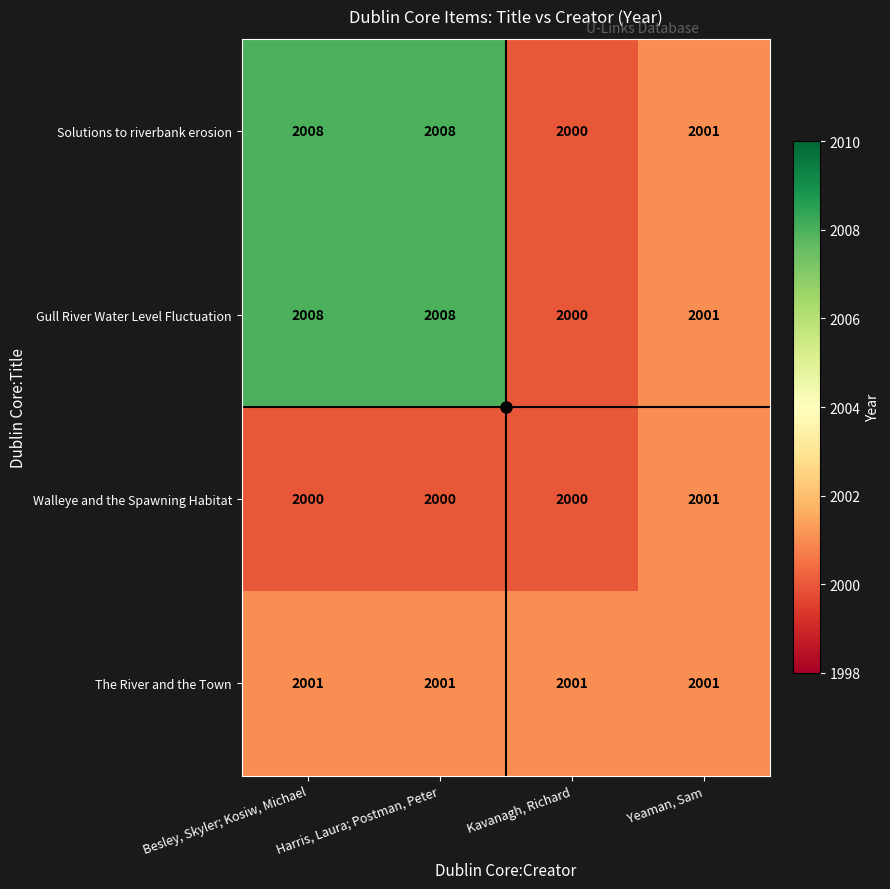

Is it true that Walleye and the Spawning Habitat equals 2000 at Besley, Skyler; Kosiw, Michael?

True